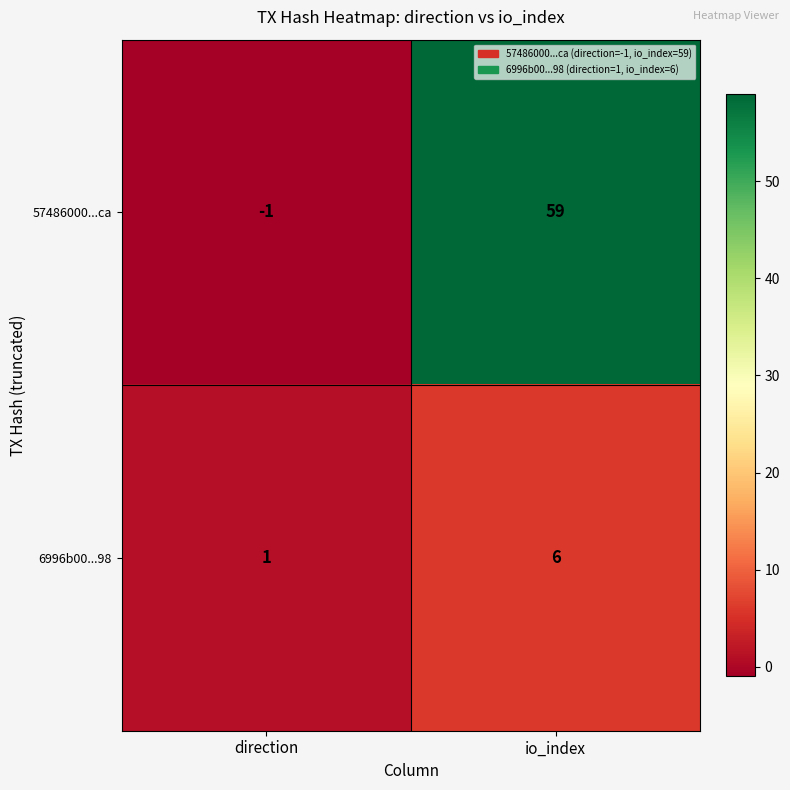

Reading left to right, transcribe all the data shown in this chart.

57486000...ca: direction=-1	io_index=59
6996b00...98: direction=1	io_index=6